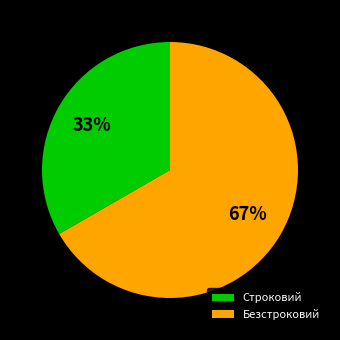

Rank the categories by value from highest to lowest.

Безстроковий, Строковий